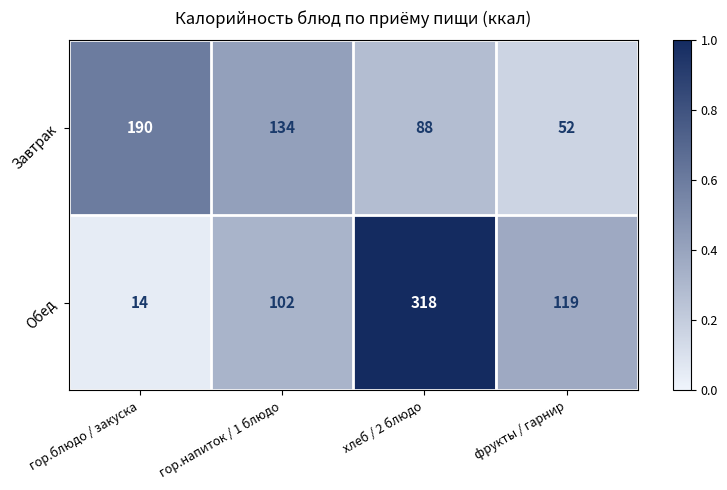

List the series in order of their overall mean, lowest first.

Завтрак, Обед